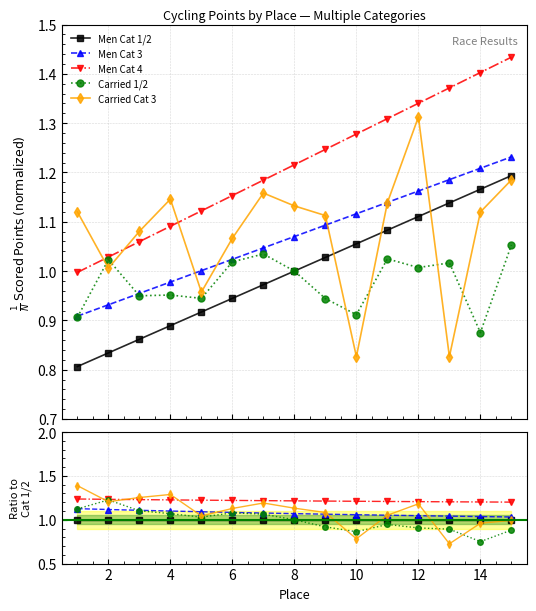

What is the maximum value shown in the chart?

1.4